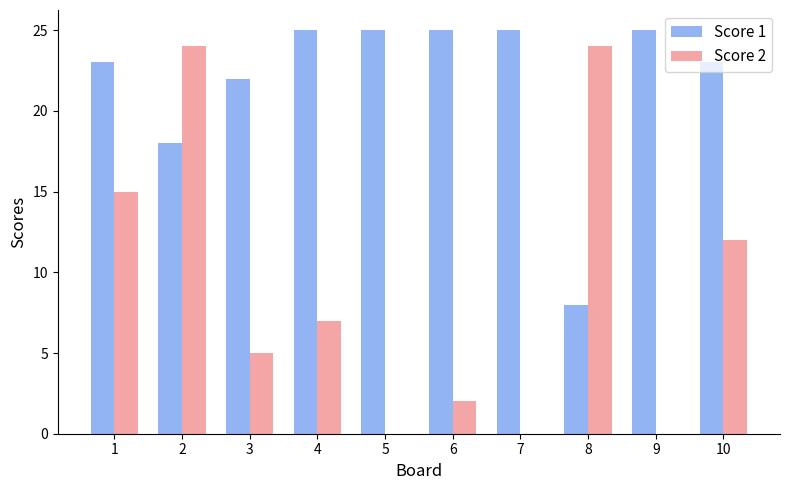

What are all the series names shown in the legend?

Score 1, Score 2